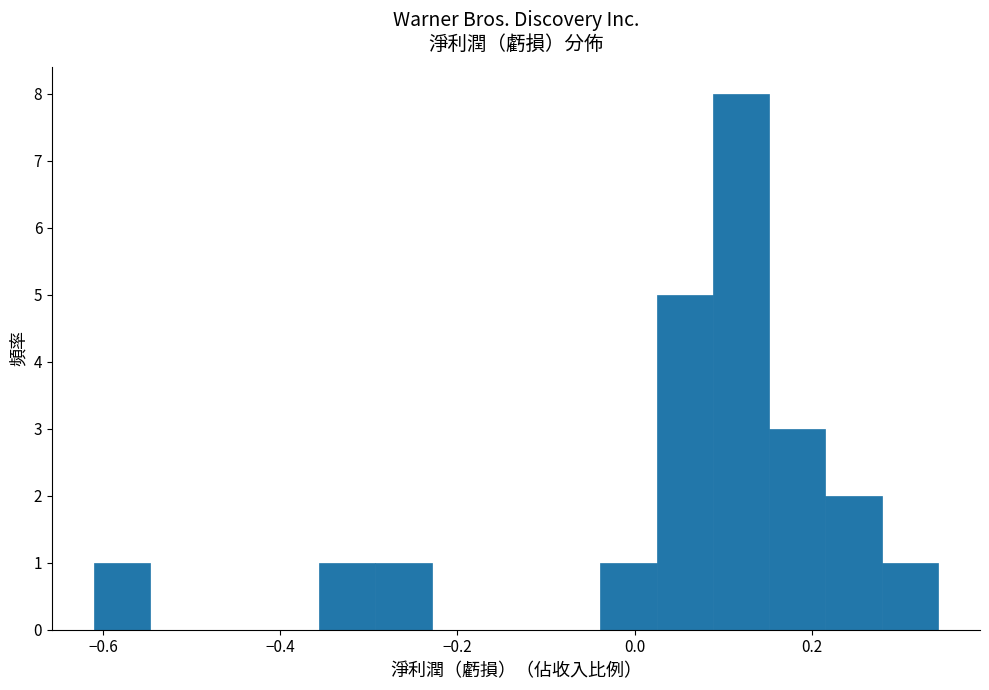

Around what value on the x-axis is the tallest bar? Give the approximate position of its centre, as read against the axis.

0.12